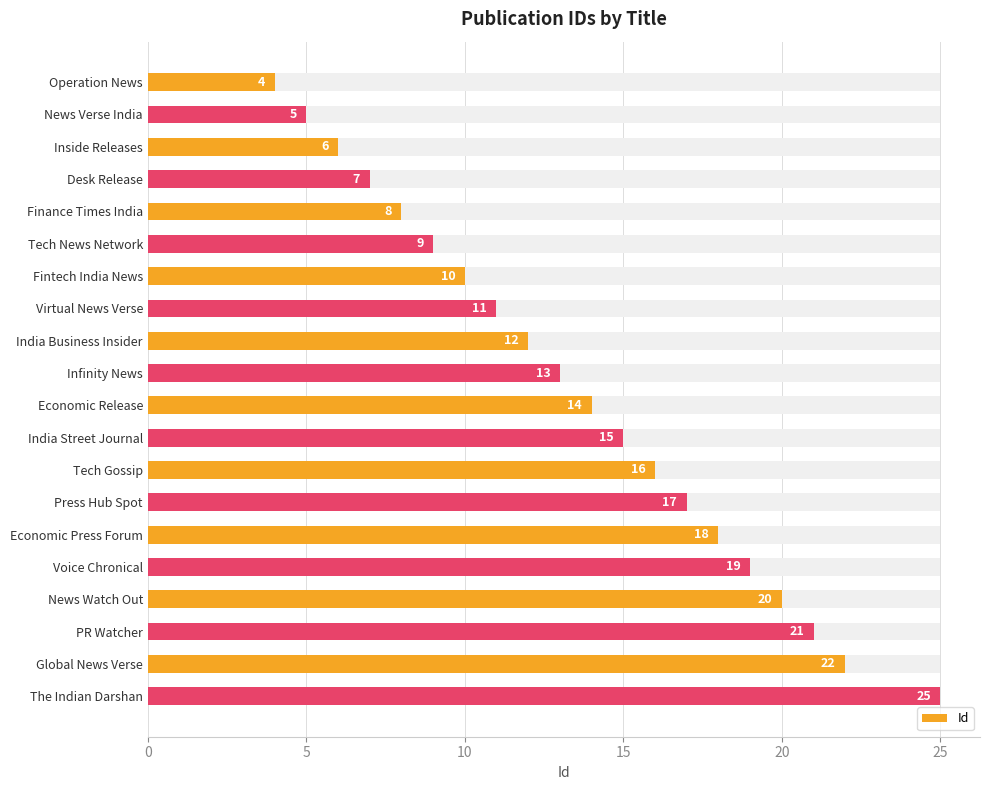

How many categories are shown in the chart?

20